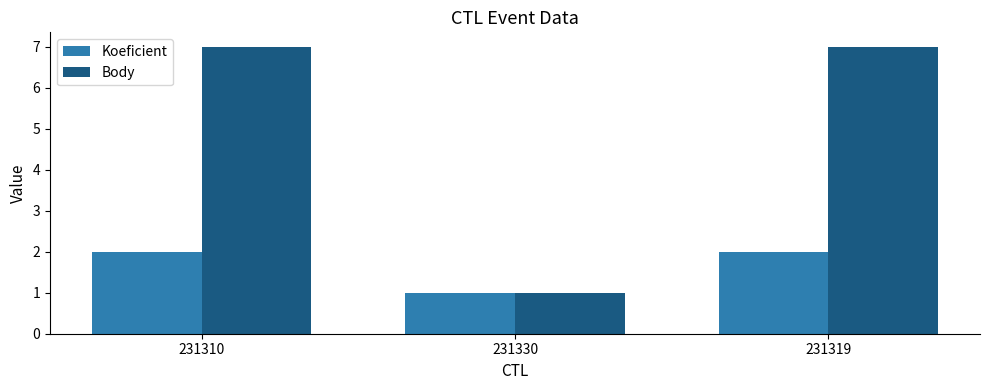

How many categories are shown in the chart?

3